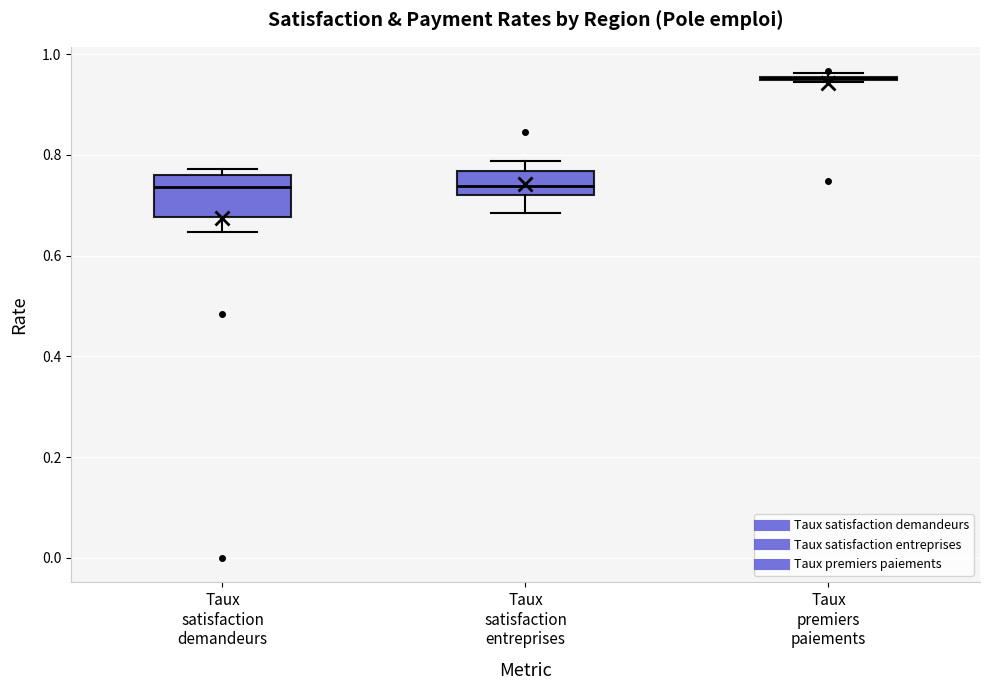

Reading left to right, transcribe this box plot: for each box, give where its median line is, the range the box spans, and where its two whiskers end, as read against the y-axis. The values are not printed on the chart, so give them approximately, as read against the axis.

Taux satisfaction demandeurs: median 0.74, box 0.68 to 0.76, whiskers 0.64 to 0.78
Taux satisfaction entreprises: median 0.74, box 0.72 to 0.76, whiskers 0.68 to 0.78
Taux premiers paiements: box collapsed to a line at 0.96, whiskers 0.94 to 0.96